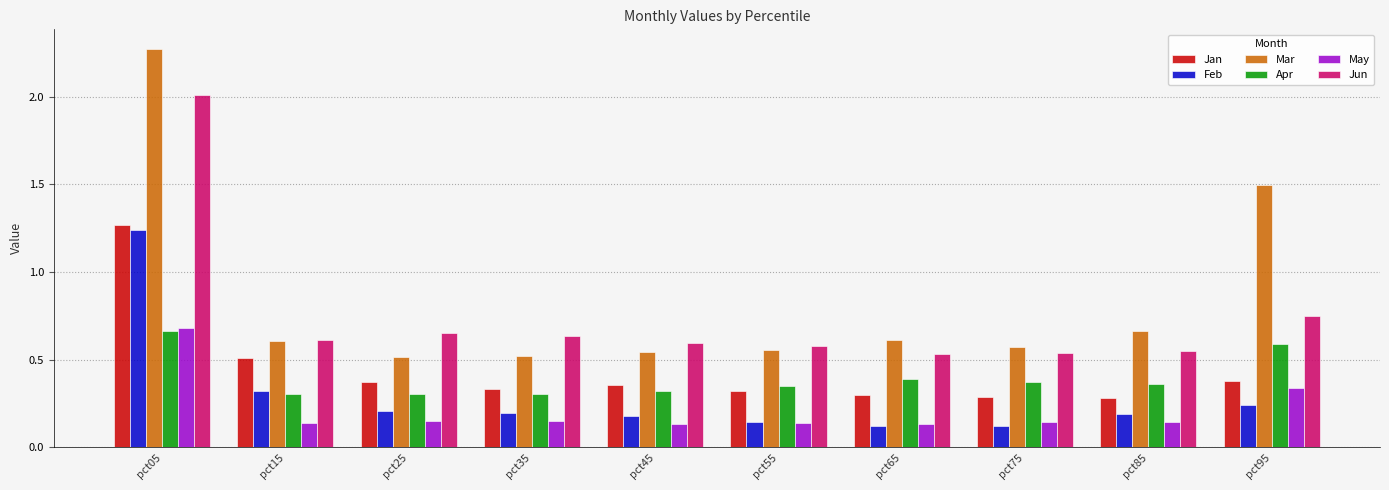

What is the total value across all series at pct55?

2.1